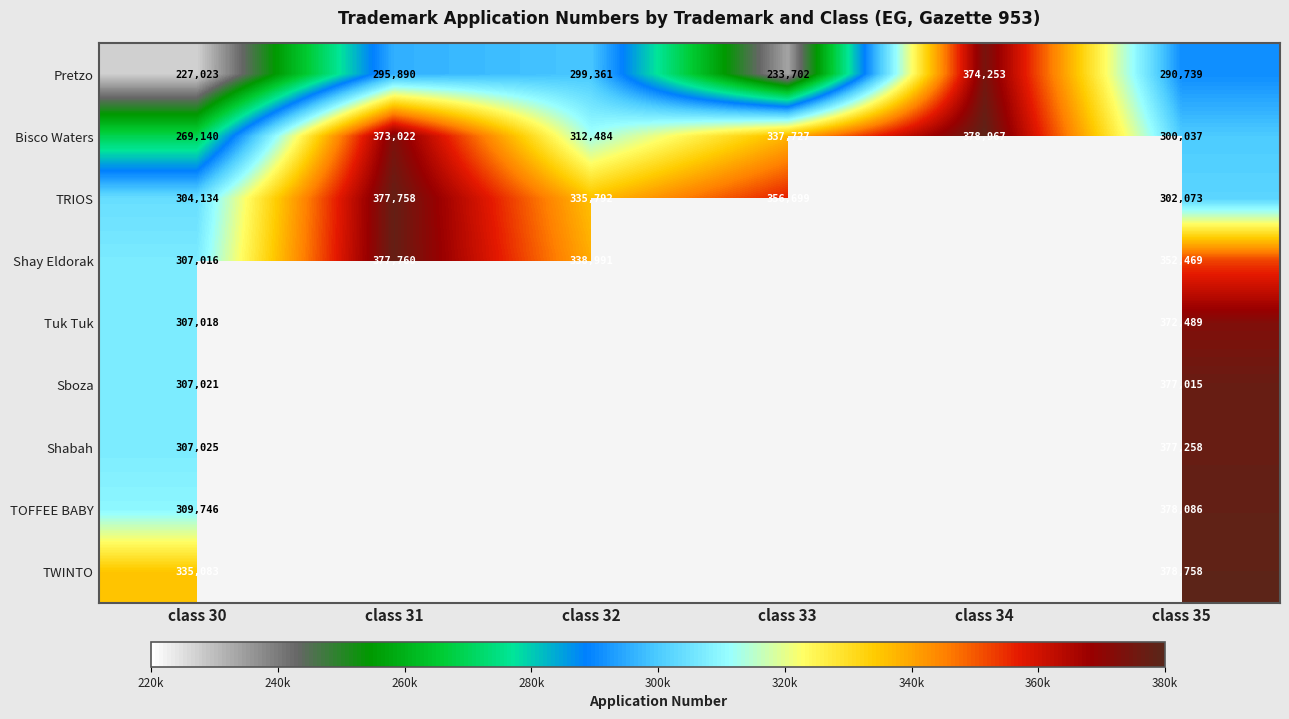

What is the greatest value displayed?

378967.0